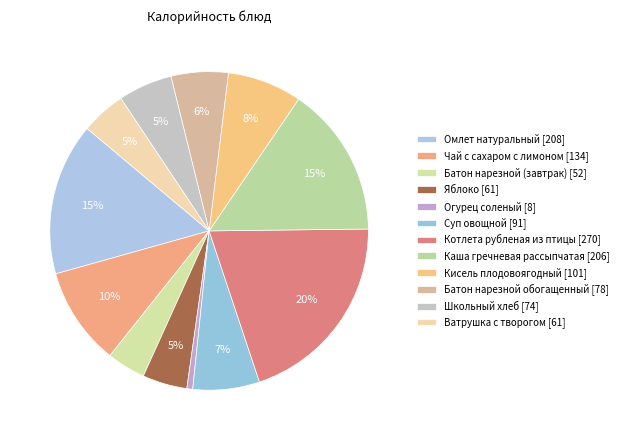

How many slices are in this pie chart?

12